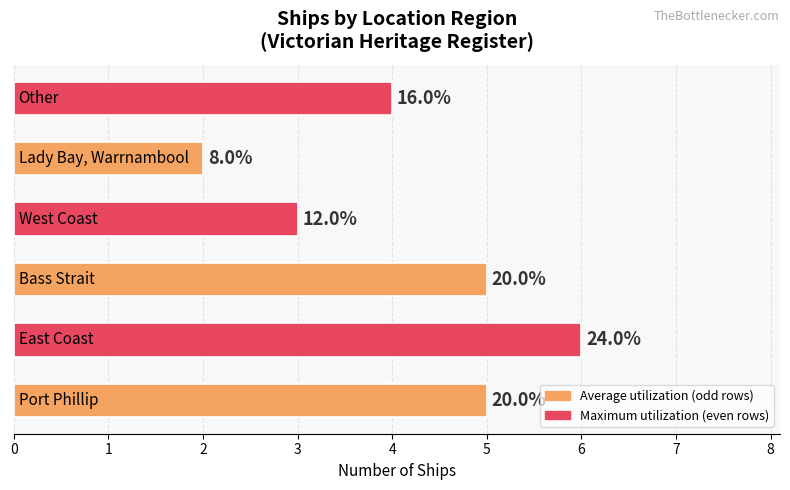

How many bars are there in total?

6